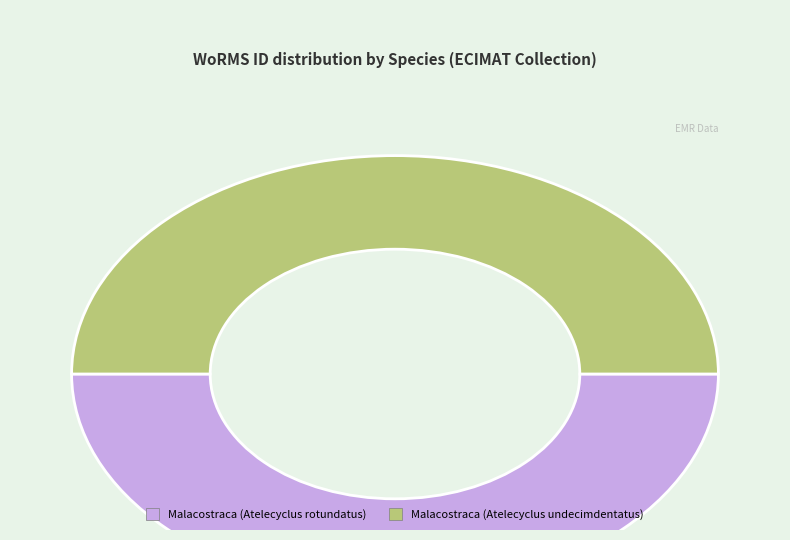

What is the ratio of the value at Malacostraca (Atelecyclus rotundatus) to the value at Malacostraca (Atelecyclus undecimdentatus)?

1.0